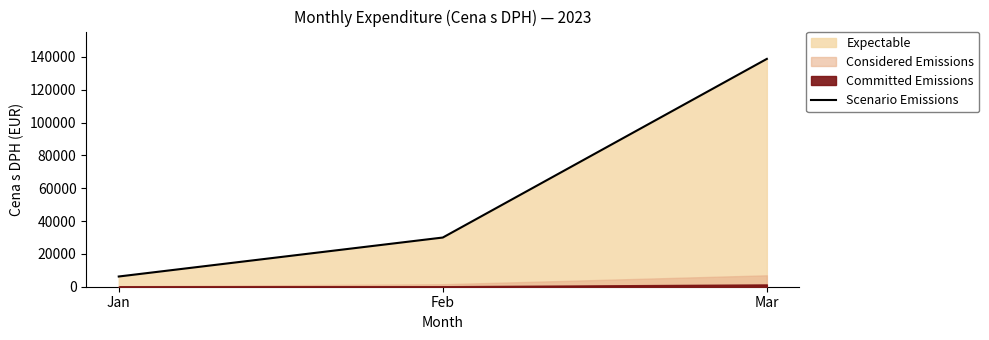

Reading right to left, extract all data points from this chart.

Mar=138738.4	Feb=29956.6	Jan=6225.0